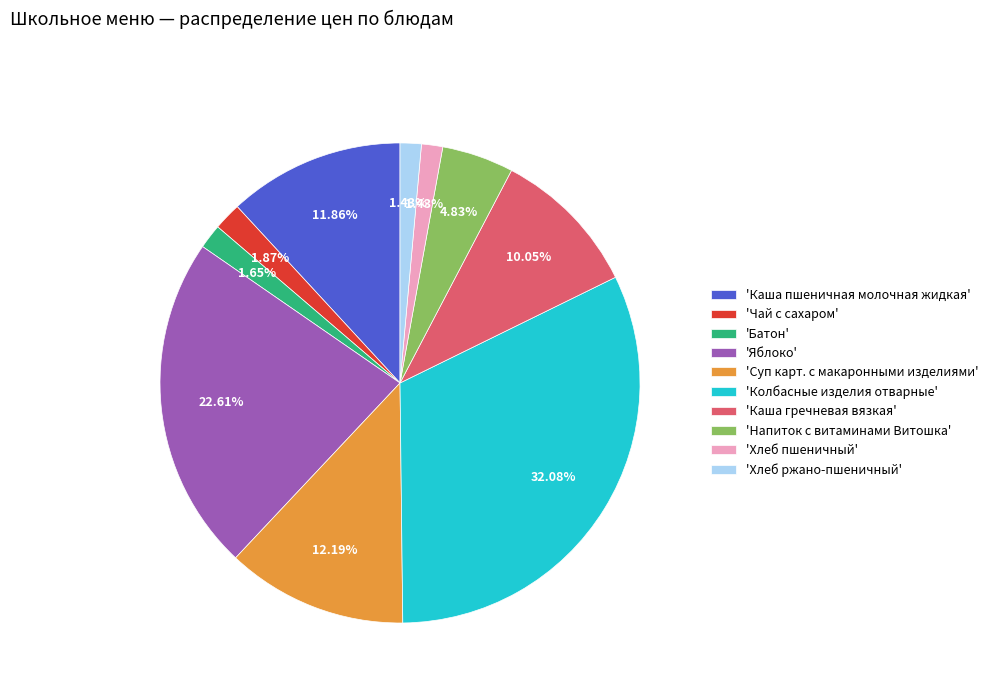

Is the sum of 'Каша гречневая вязкая' and 'Колбасные изделия отварные' greater than half?

No